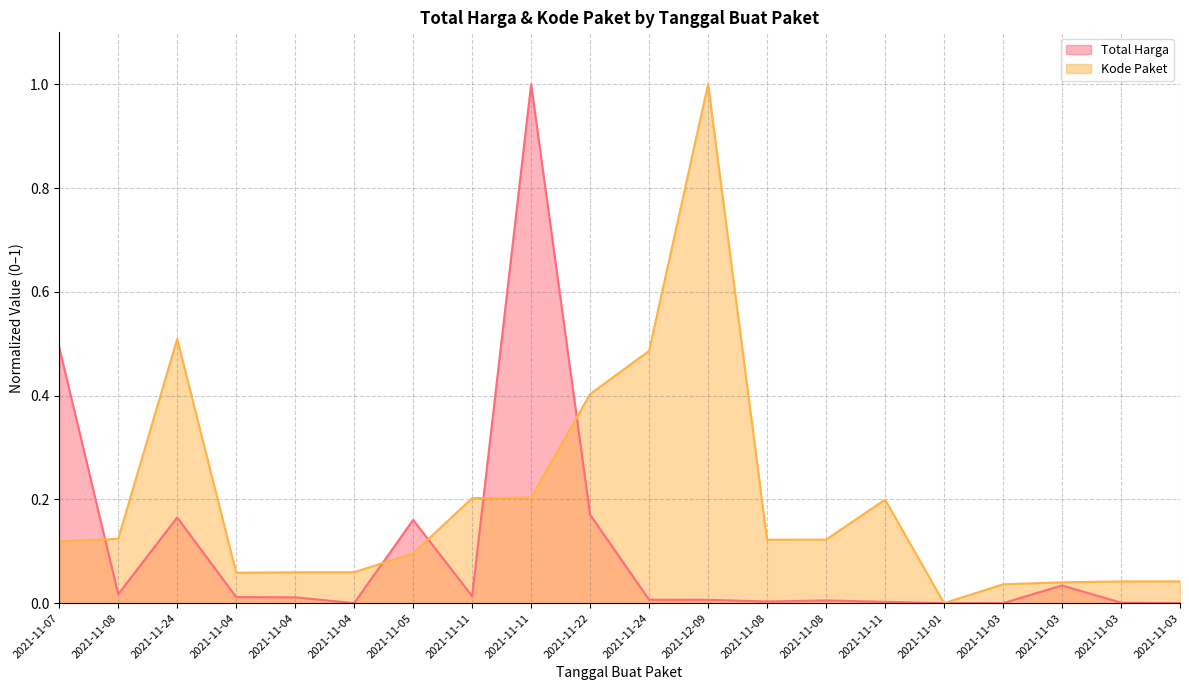

At which label does Total Harga reach its minimum?

2021-11-03